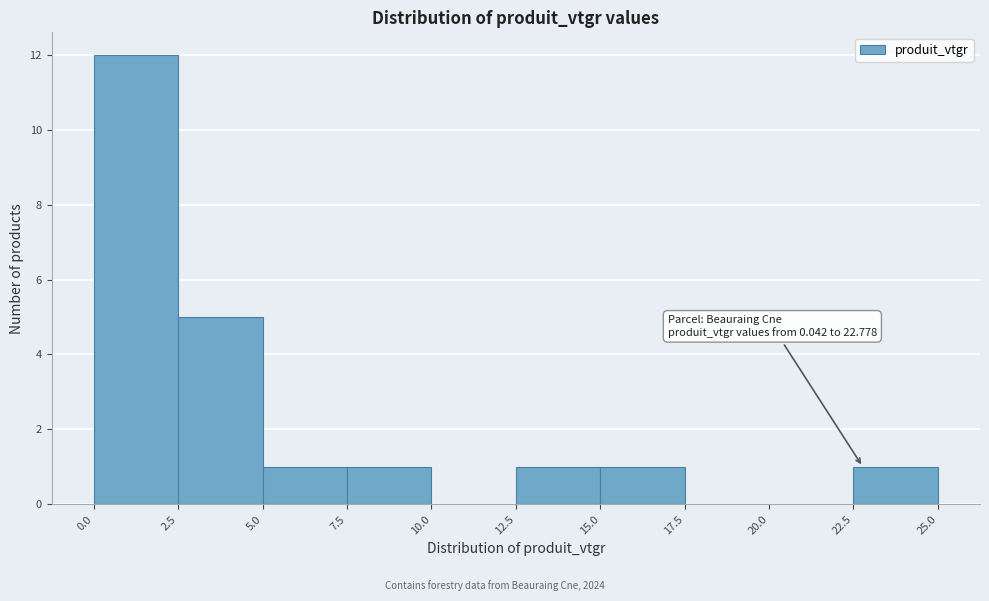

Which range on the x-axis has the tallest bar?

0.0 to 2.5